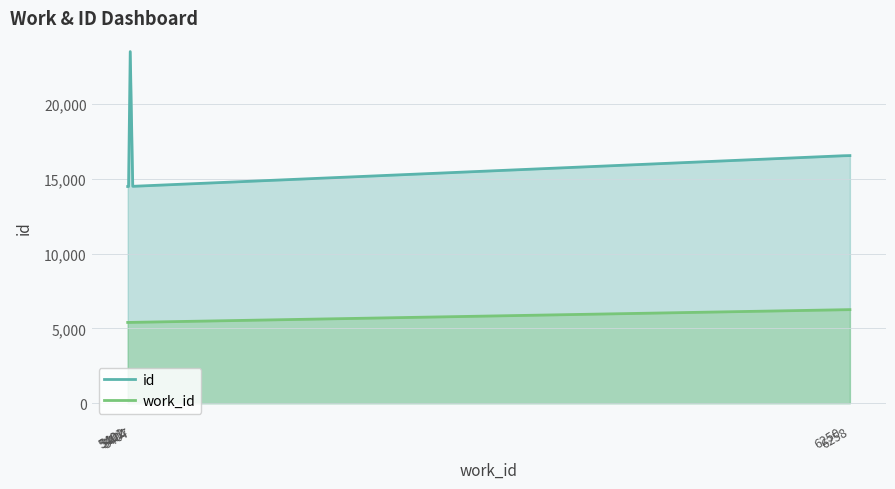

True or false: id and work_id cross at least once.

False